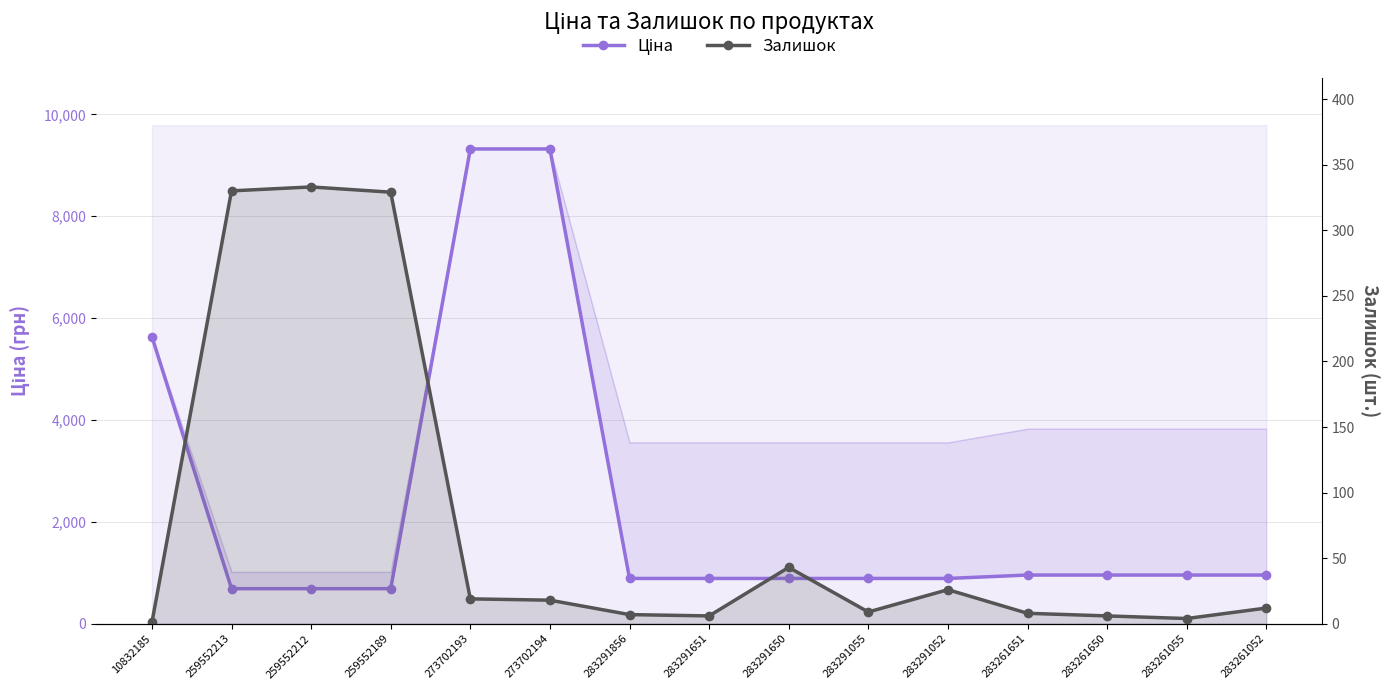

Where is the first local minimum for Залишок?

283291651